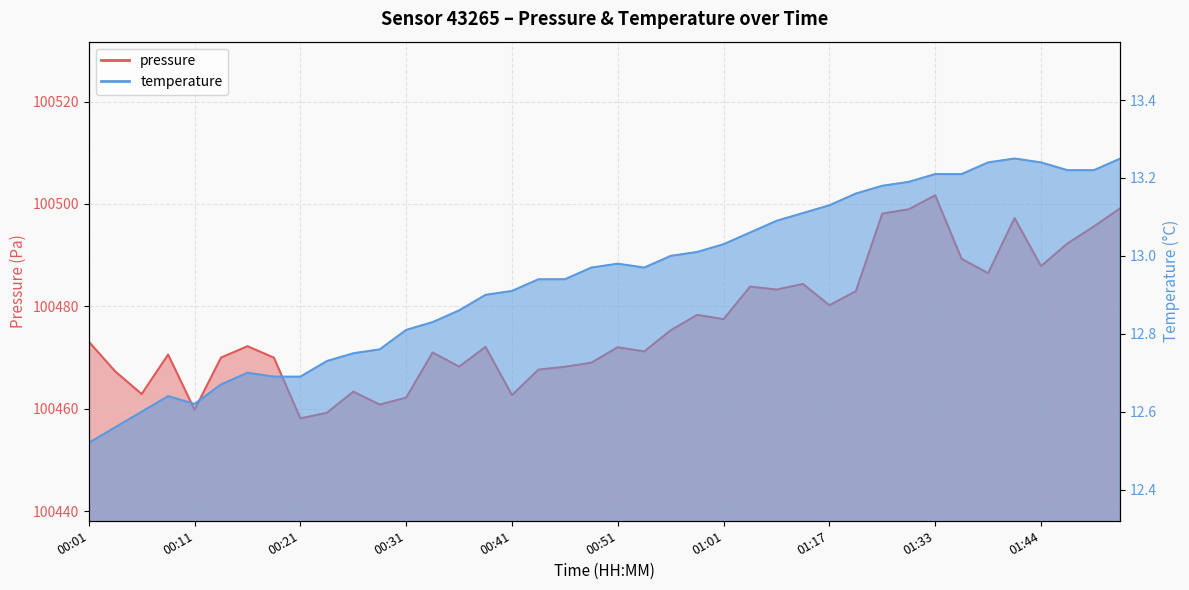

How many series are shown in this chart?

2